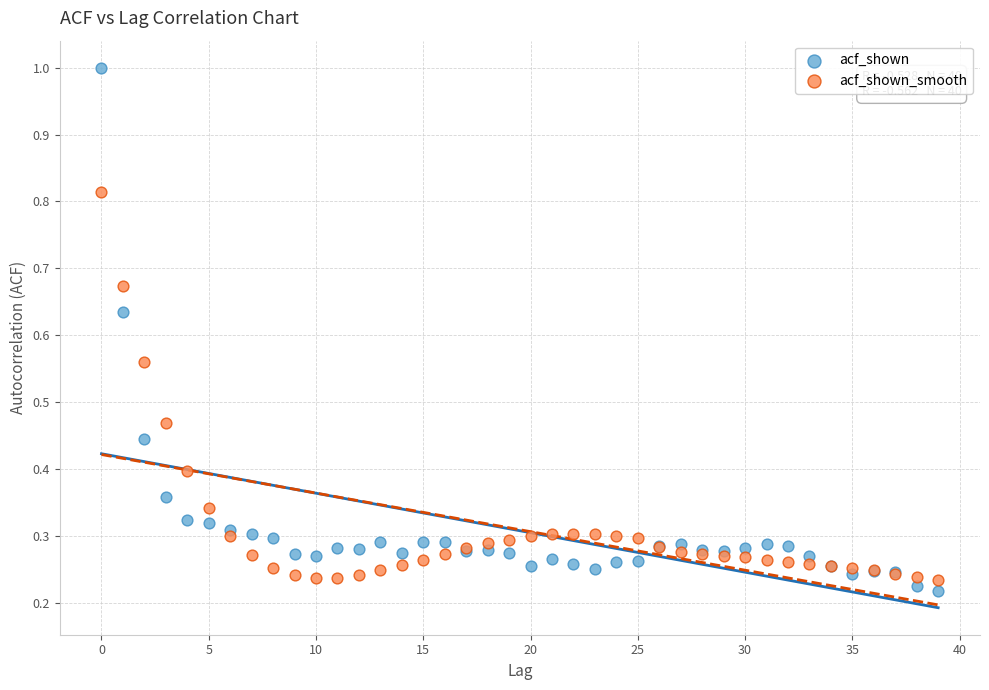

What are all the series names shown in the legend?

acf_shown, acf_shown_smooth